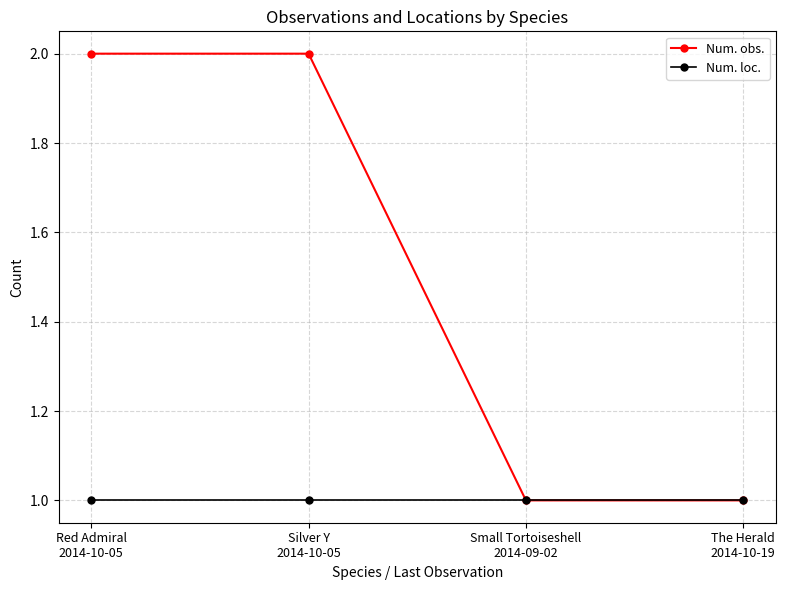

True or false: Num. loc. has more than 1 interior local peaks.

False